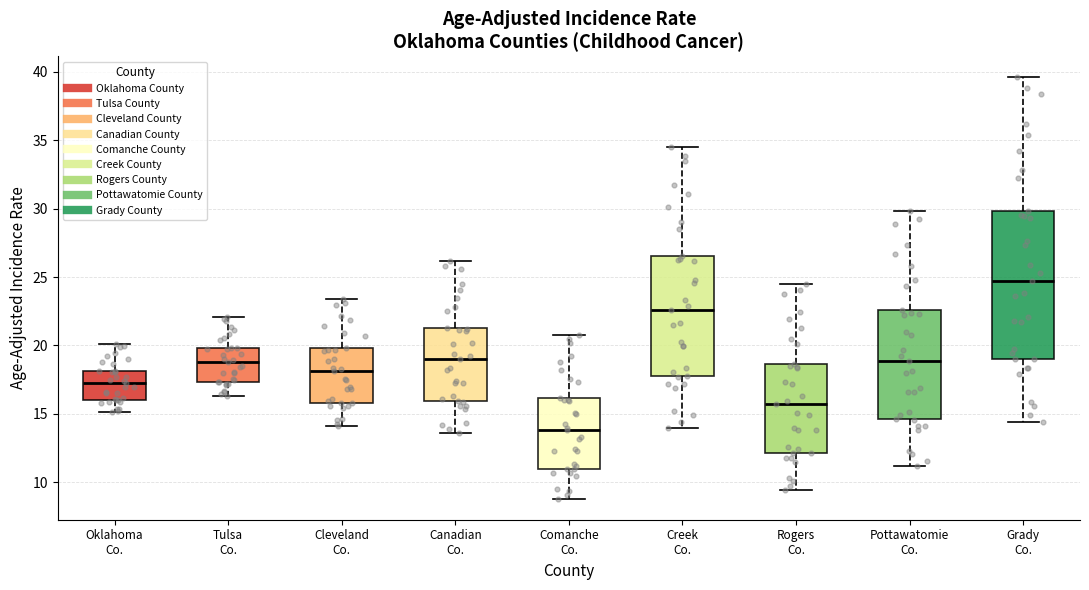

Reading left to right, read every box against the y-axis: the position of its median line, the range the box covers, and the ends of its whiskers. The values are not printed on the chart, so give them approximately, as read against the axis.

Oklahoma Co.: median 17.5, box 16.0 to 18.0, whiskers 15.0 to 20.0
Tulsa Co.: median 19.0, box 17.5 to 20.0, whiskers 16.5 to 22.0
Cleveland Co.: median 18.0, box 16.0 to 20.0, whiskers 14.0 to 23.5
Canadian Co.: median 19.0, box 16.0 to 21.5, whiskers 13.5 to 26.0
Comanche Co.: median 14.0, box 11.0 to 16.0, whiskers 9.0 to 21.0
Creek Co.: median 22.5, box 18.0 to 26.5, whiskers 14.0 to 34.5
Rogers Co.: median 15.5, box 12.0 to 18.5, whiskers 9.5 to 24.5
Pottawatomie Co.: median 19.0, box 14.5 to 22.5, whiskers 11.0 to 30.0
Grady Co.: median 24.5, box 19.0 to 30.0, whiskers 14.5 to 39.5